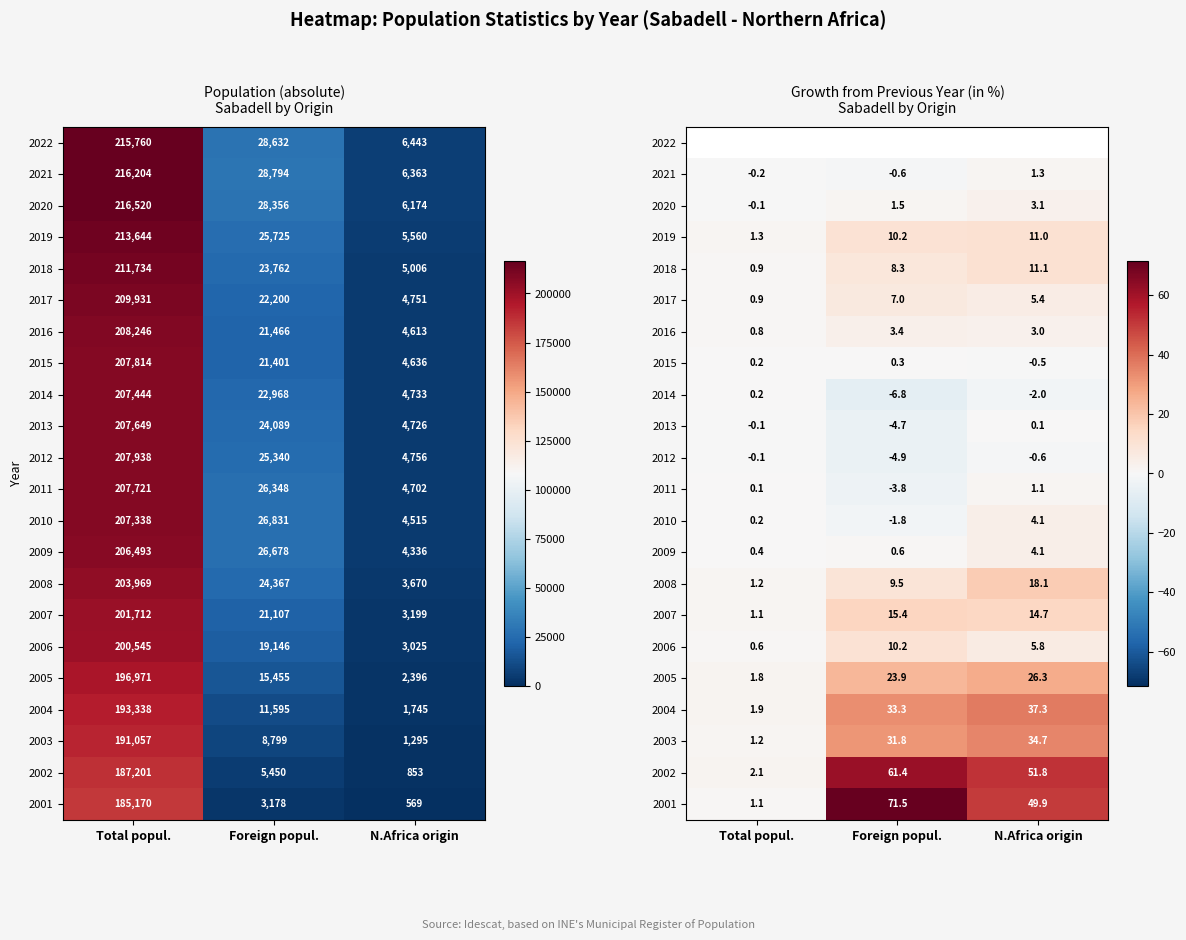

What is the difference between the maximum and minimum values in the 2004 series?

35.4